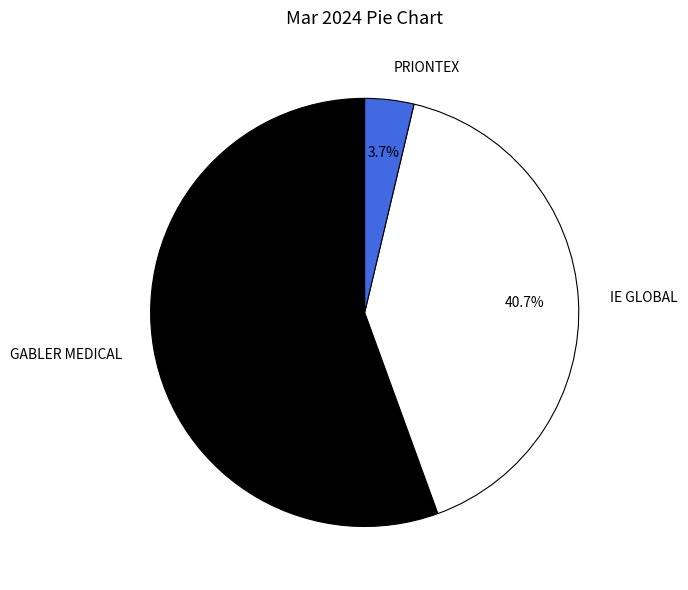

The GABLER MEDICAL slice represents 47% of the pie. True or false?

False